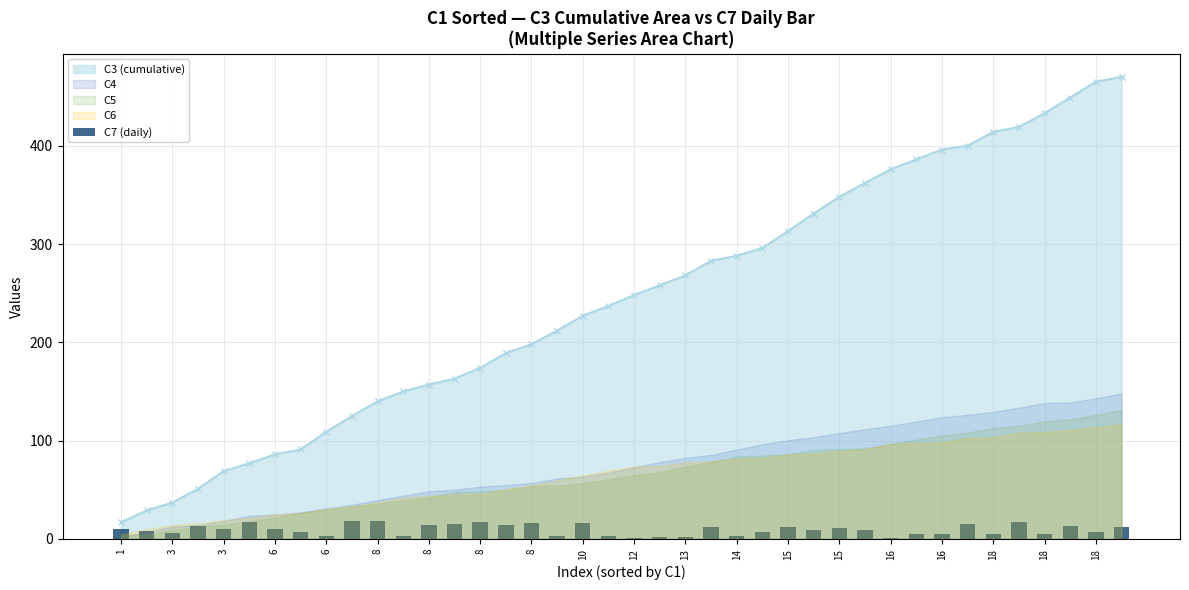

The value at 18 is 10. True or false?

False